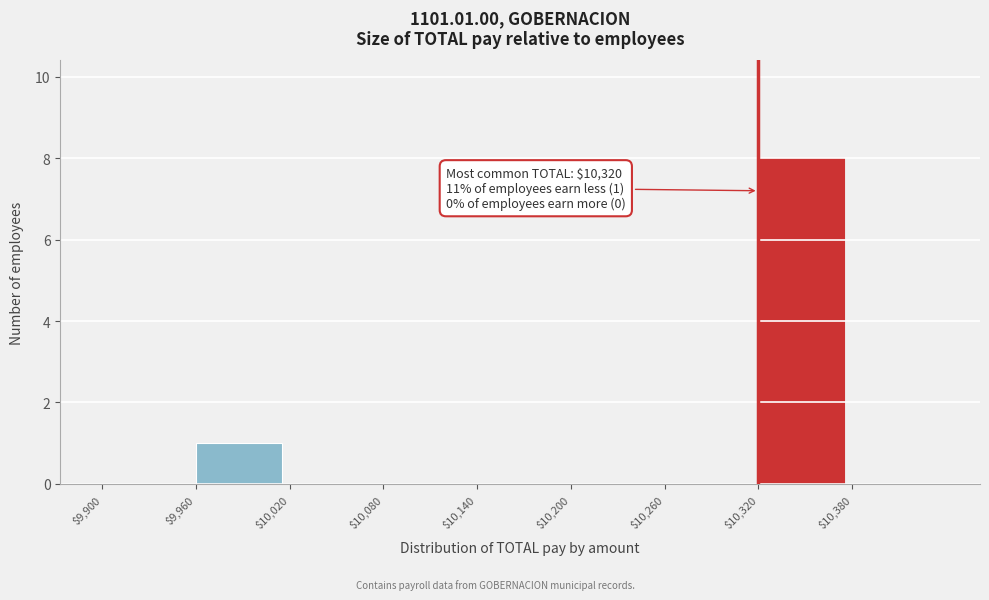

Over which range of the x-axis is the bar tallest?

10320 to 10380